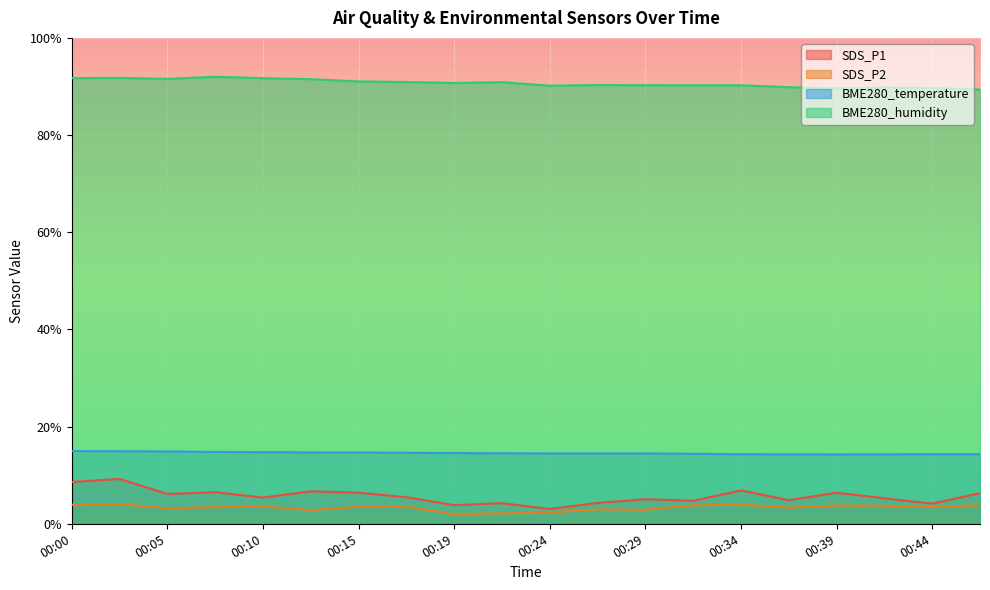

What is the value of the BME280_humidity point at the 9th from the left?

90.7